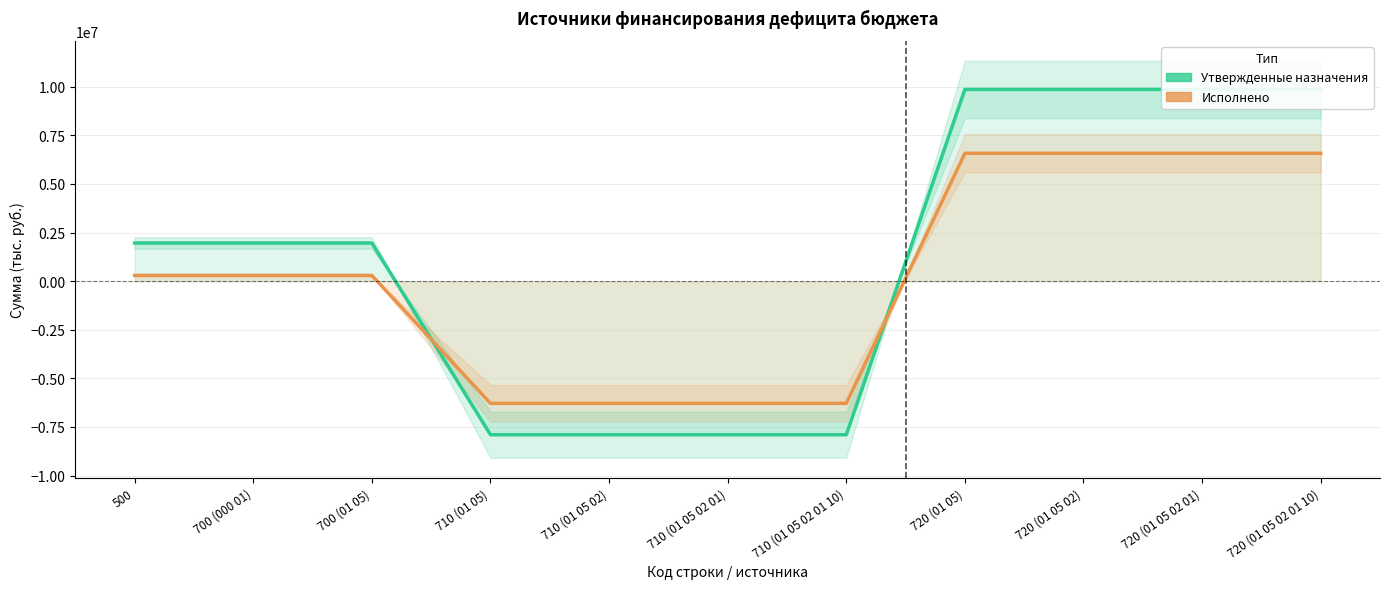

Which series has the largest total across all categories?

Утвержденные назначения